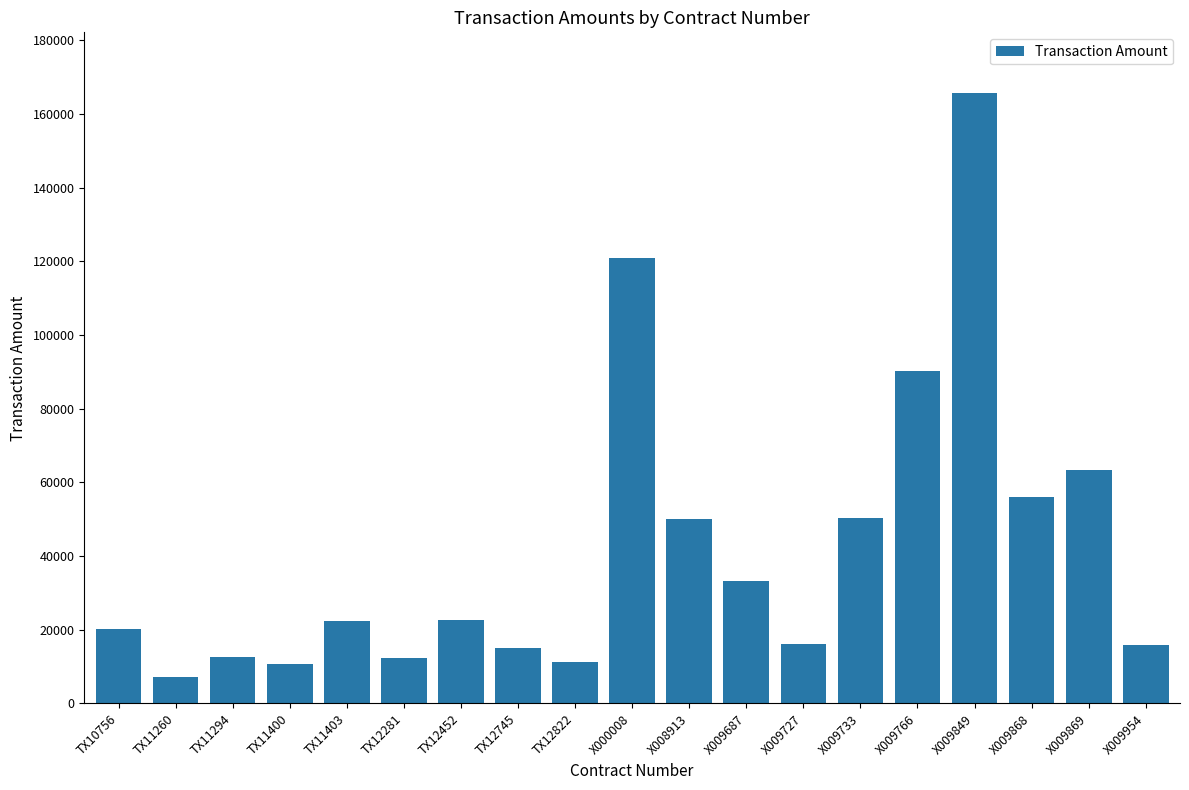

What is the change in value from TX11294 to X009766?

+77660